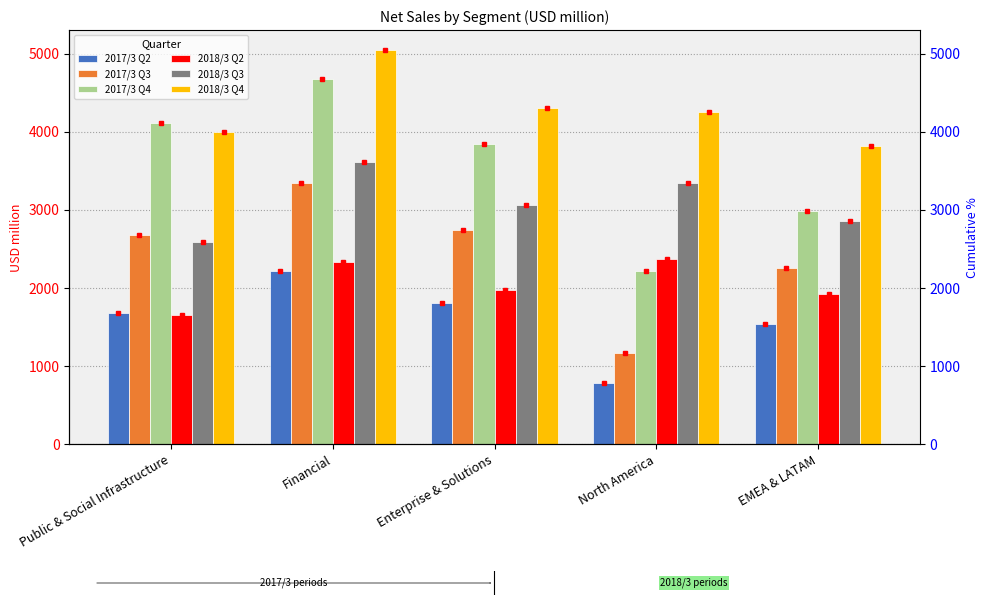

The 2017/3 Q2 series shows 388.7 at Public & Social Infrastructure. True or false?

False